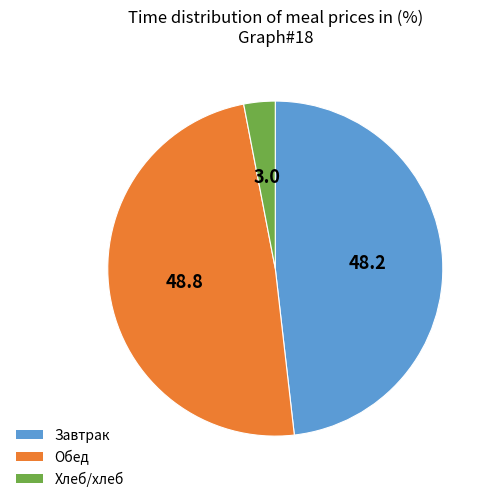

Which has a higher value, Завтрак or Хлеб/хлеб?

Завтрак